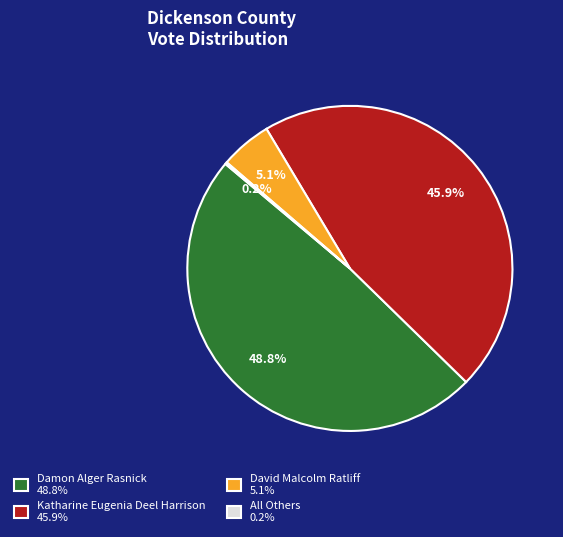

To the nearest percent, what percentage of the pie is David Malcolm Ratliff?

5%